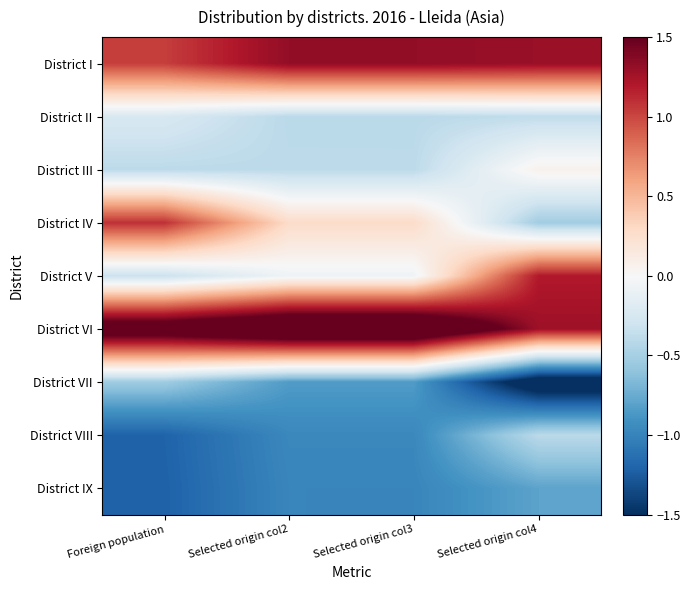

Rank the series by their maximum value, from highest to lowest.

District VI, District I, District V, District IV, District III, District II, District VIII, District VII, District IX